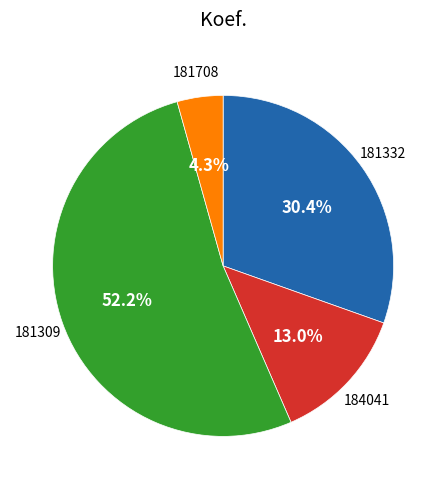

Is there a majority slice in this chart?

Yes